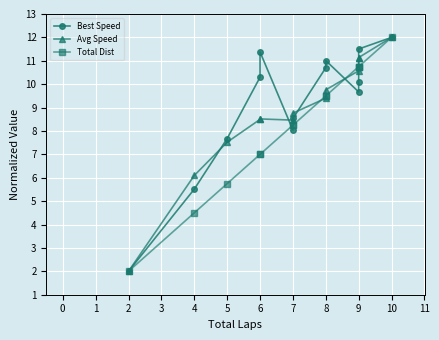

What is the difference between the maximum and minimum values in the Total Dist series?

10.0